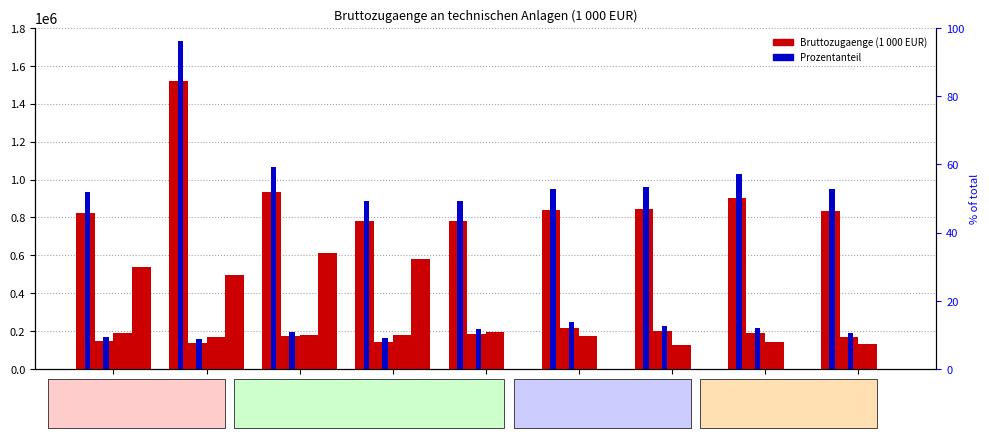

Where does the Elektrizitaetsversorgung % series first go above 52?

2010